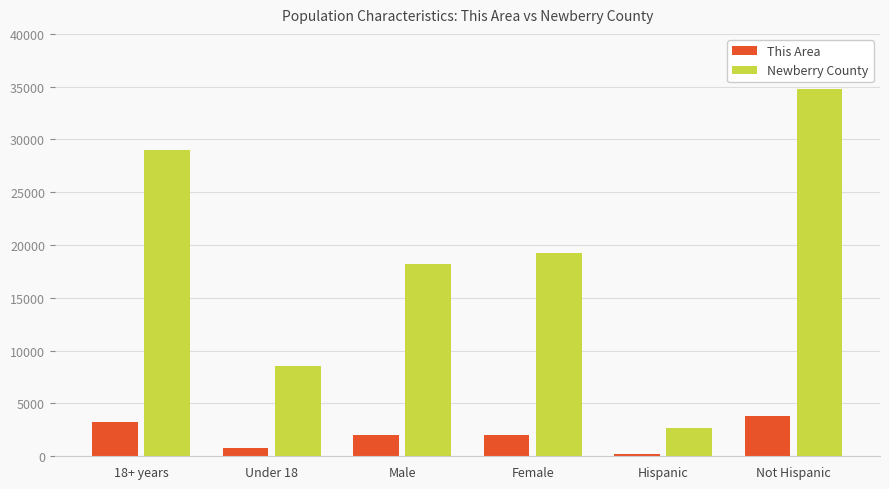

What is the label of the 3rd bar from the right?

Female